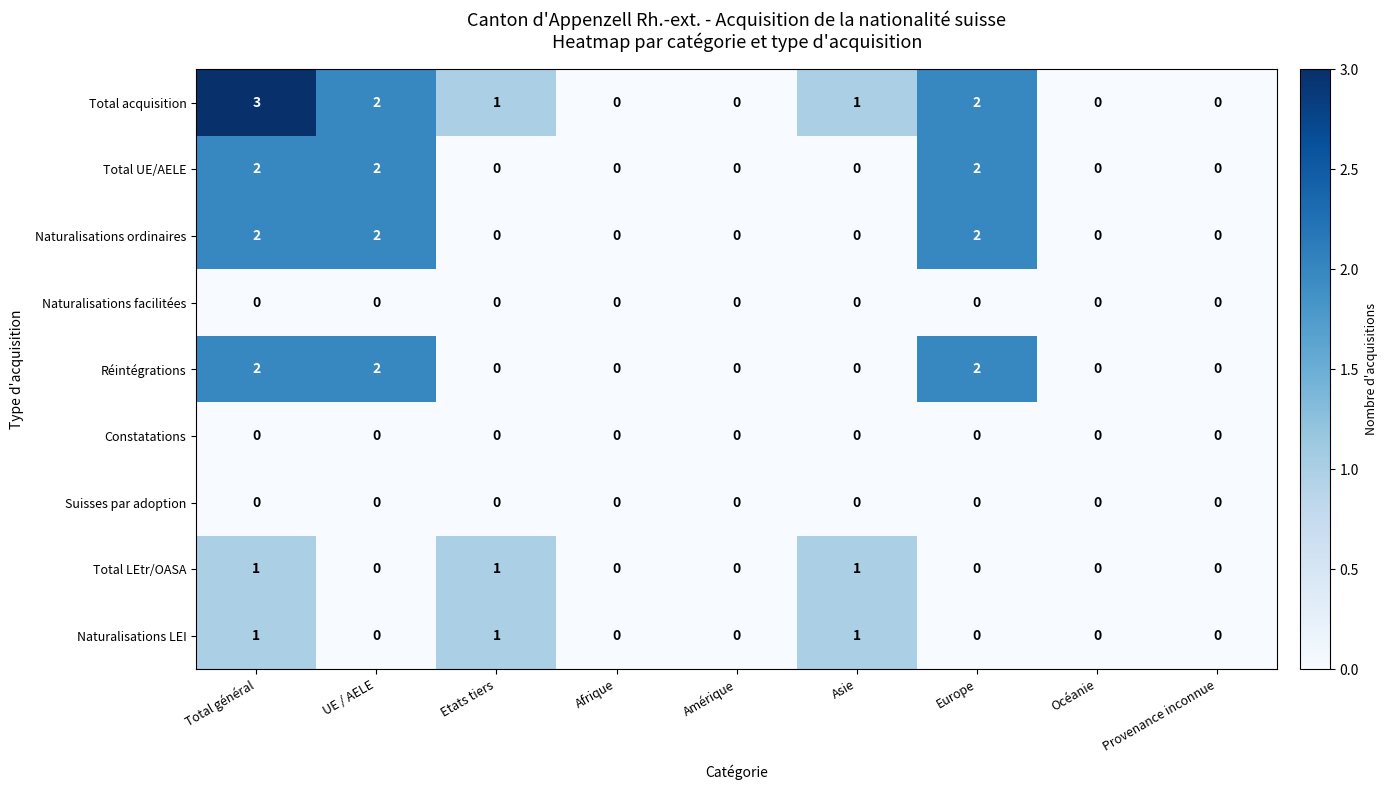

At which category is the sum across all series the highest?

Total général